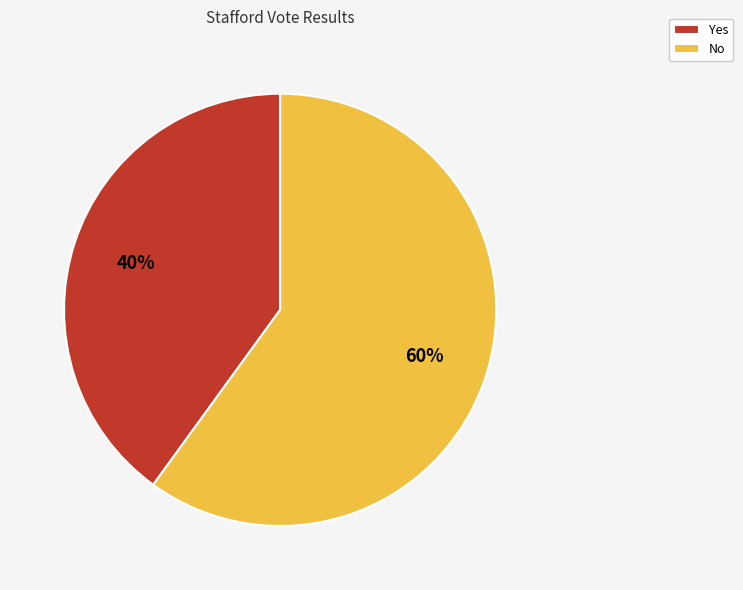

Count the number of slices in the pie.

2